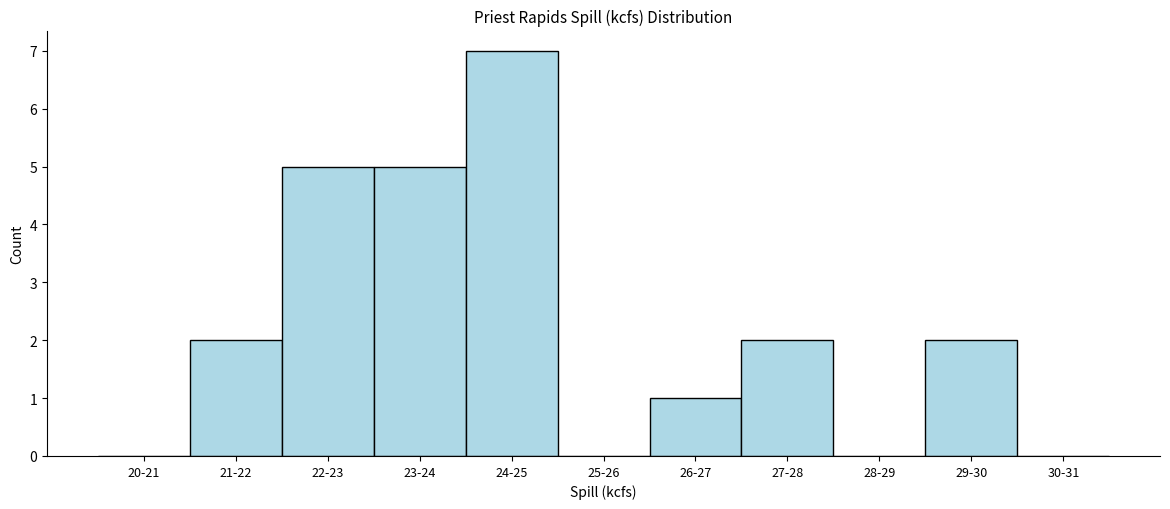

Reading left to right, list all the values displayed in this chart.

20-21=0	21-22=2	22-23=5	23-24=5	24-25=7	25-26=0	26-27=1	27-28=2	28-29=0	29-30=2	30-31=0